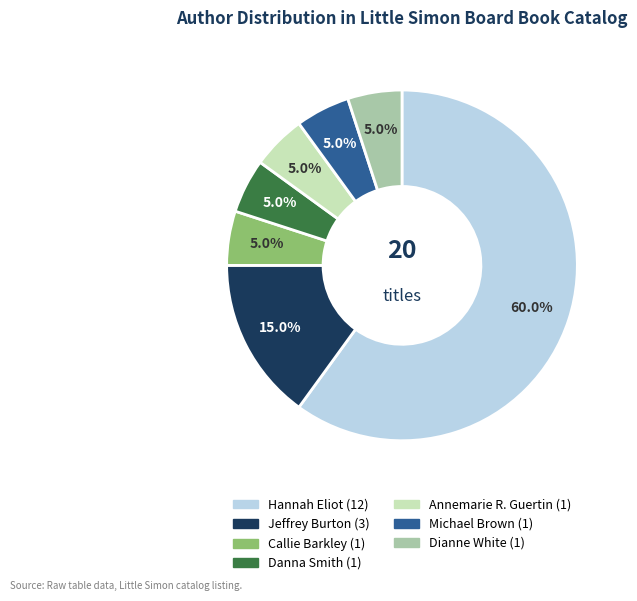

Is there any slice that represents more than half of the pie?

Yes